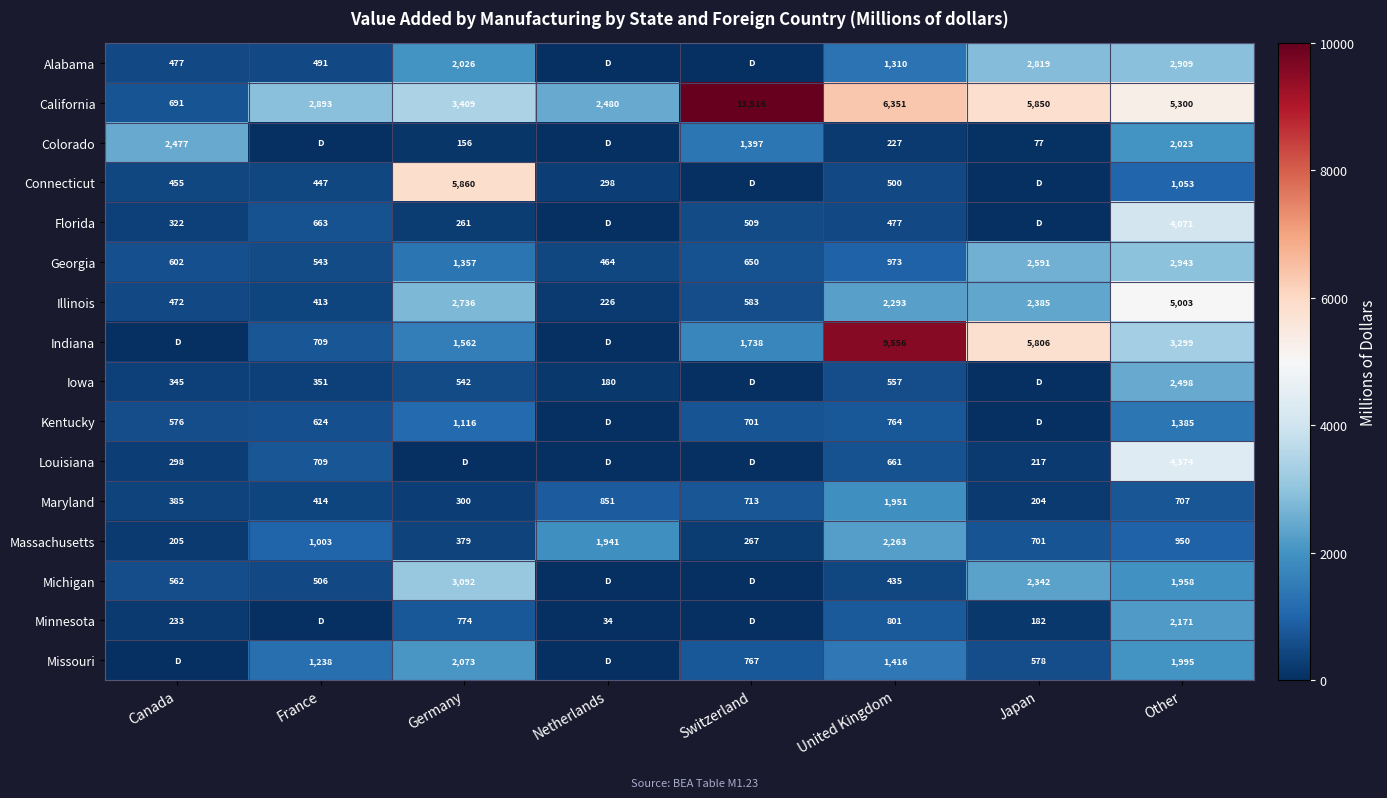

Which has a higher value, France or Other?

Other